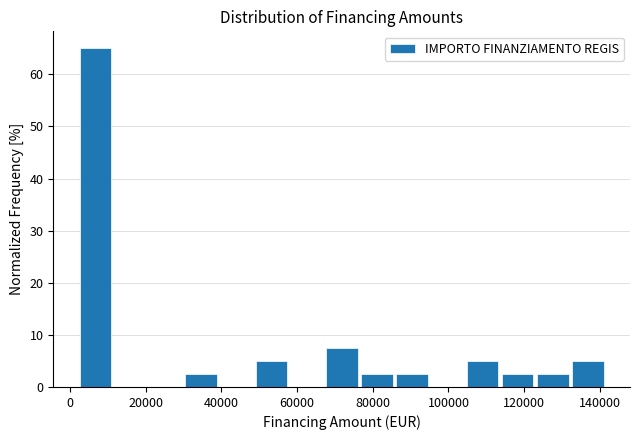

Reading left to right, list every bar in this chart as the range it spans on the x-axis followed by its height. Neither the bar edges nor the heights are printed on the chart, so give them approximately, as read against the axes.

2000 to 12000: 65
12000 to 22000: 0
22000 to 30000: 0
30000 to 40000: 3
40000 to 50000: 0
50000 to 58000: 5
58000 to 68000: 0
68000 to 76000: 8
76000 to 86000: 3
86000 to 96000: 3
96000 to 104000: 0
104000 to 114000: 5
114000 to 124000: 3
124000 to 132000: 3
132000 to 142000: 5